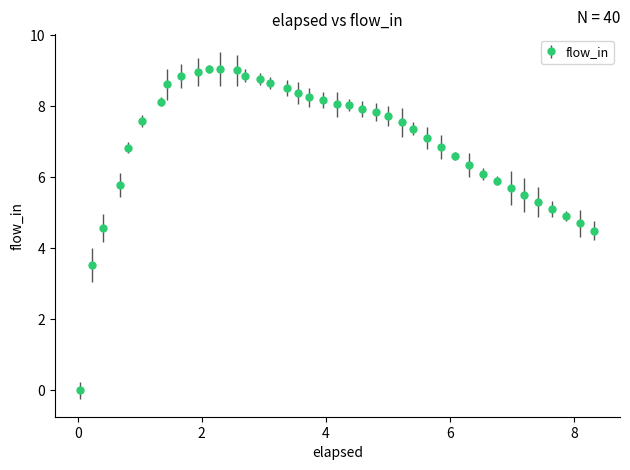

What is the greatest value displayed?

9.1